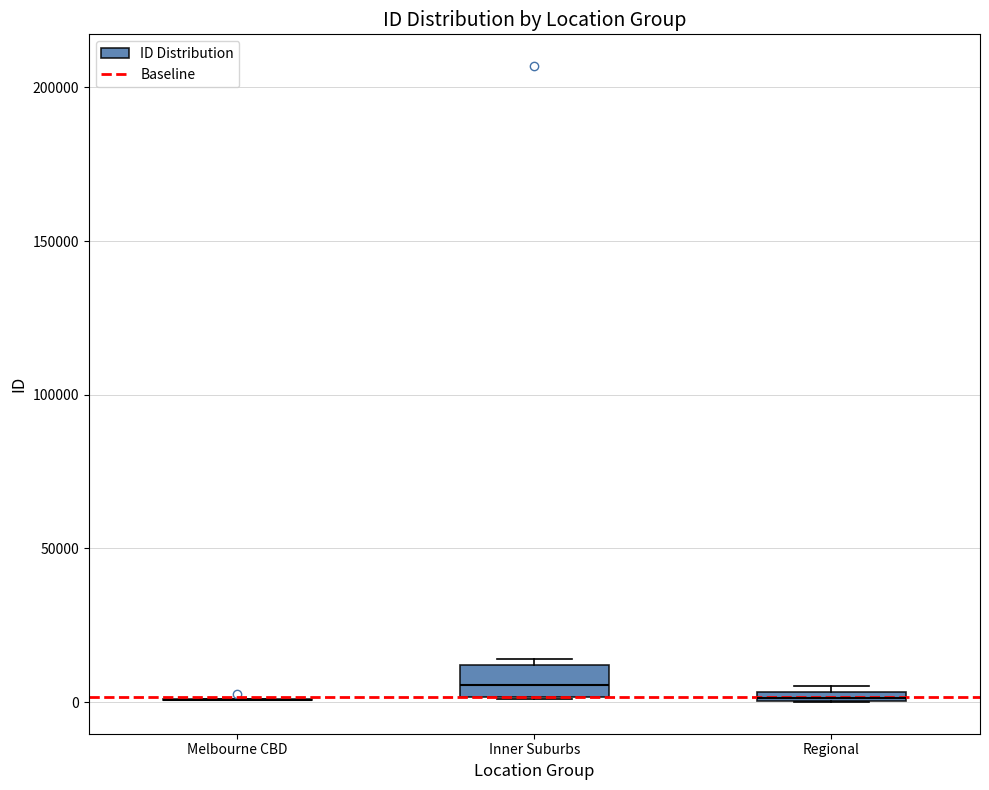

Comparing the boxes themselves (not the whiskers), which one is the tallest?

Inner Suburbs